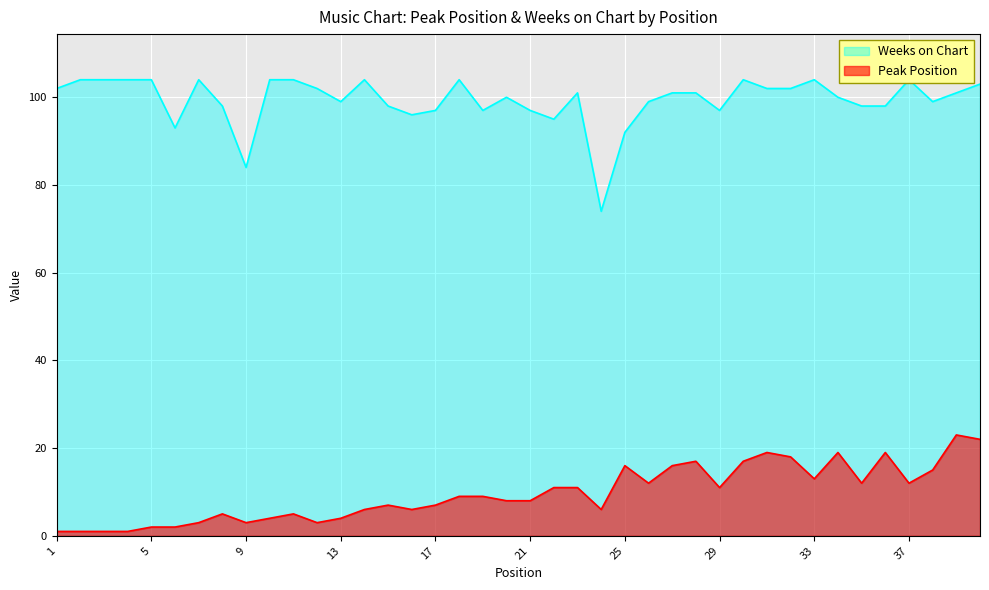

Is it true that Peak Position equals 28 at 25?

False